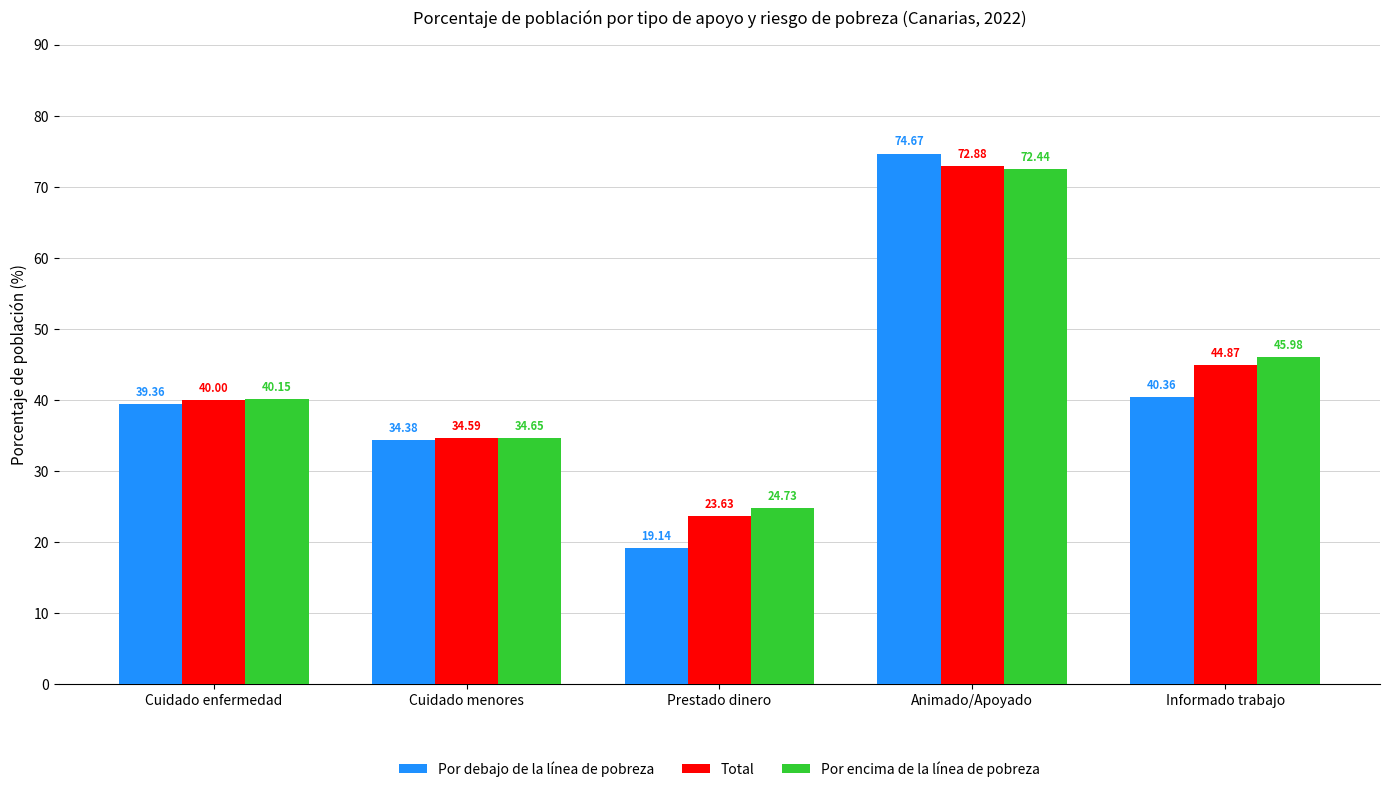

What are all the series names shown in the legend?

Por debajo de la línea de pobreza, Total, Por encima de la línea de pobreza